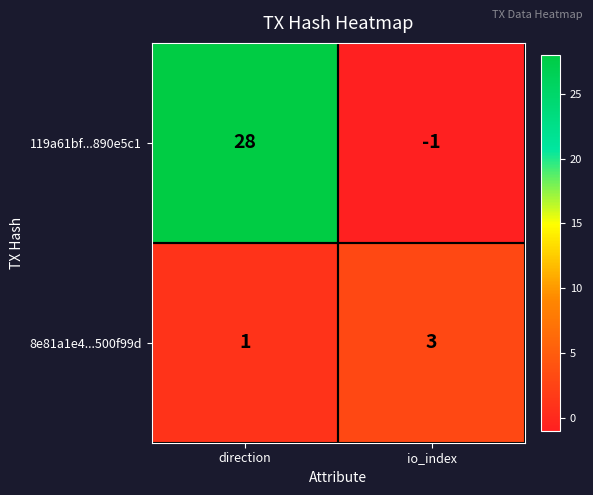

The 8e81a1e4...500f99d series shows 5 at io_index. True or false?

False